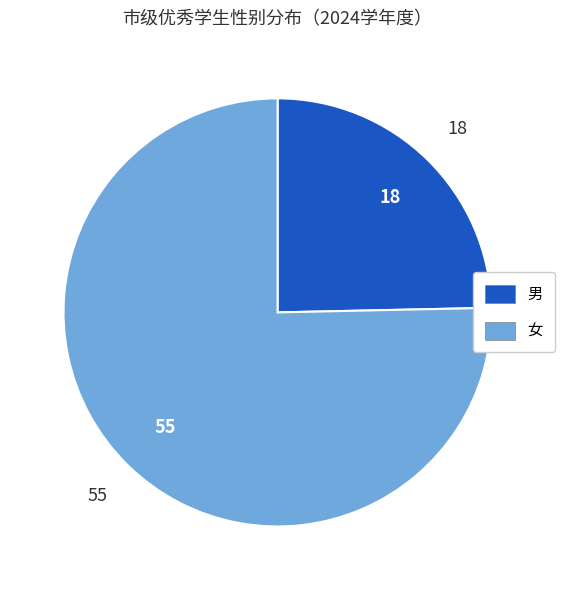

Is it true that 男 is 25% of the pie?

True